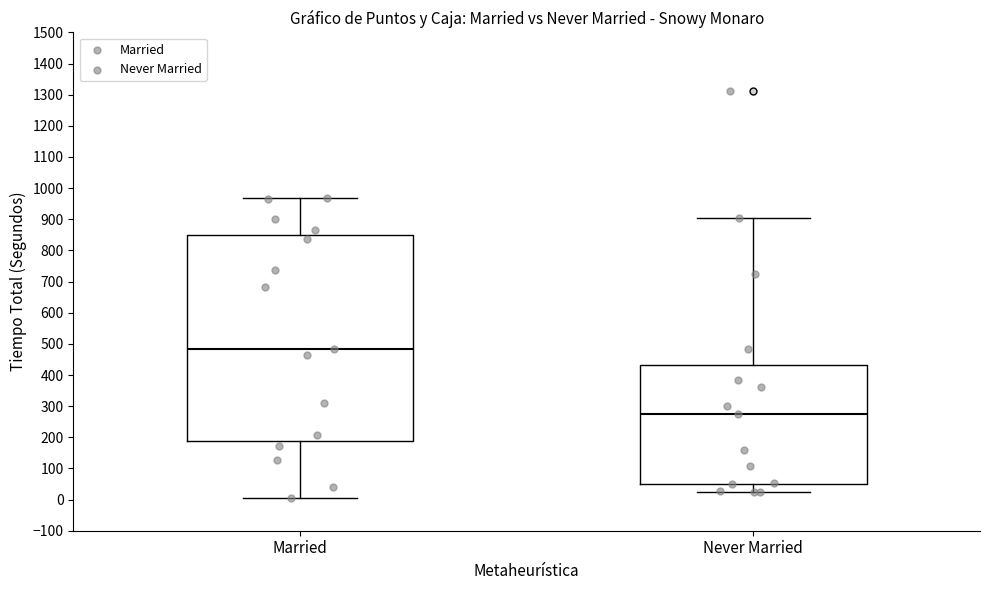

Which box has the lowest median line?

Never Married